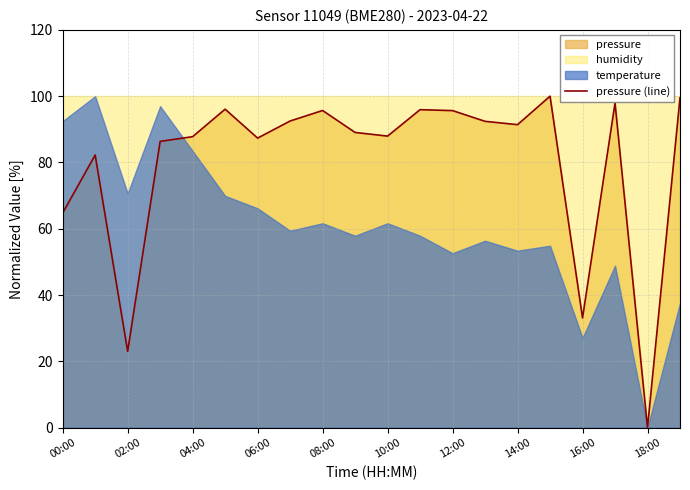

Is it true that the value at 19 is 99.5?

True